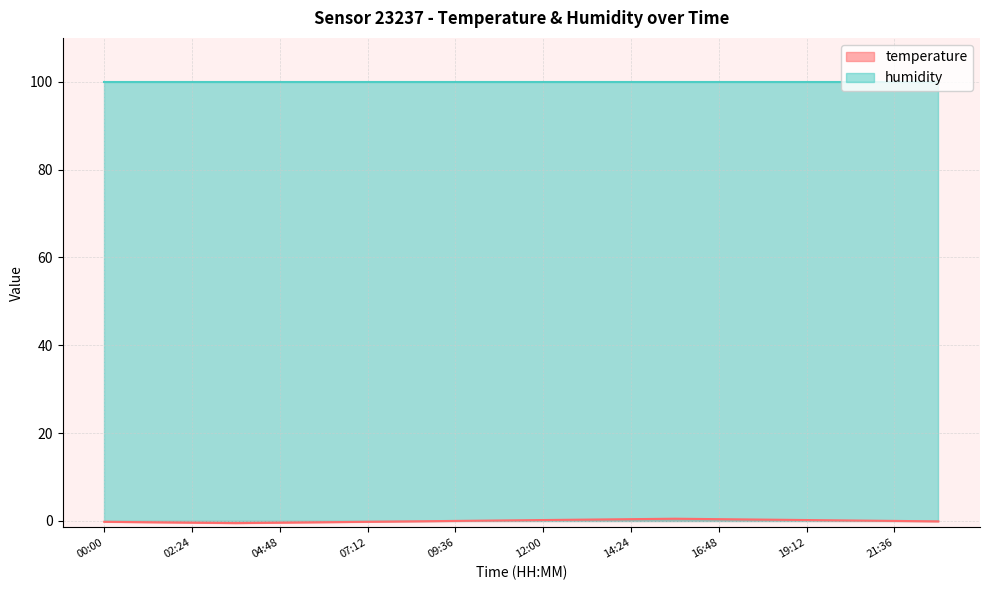

Which category has the highest value across all series?

15:36